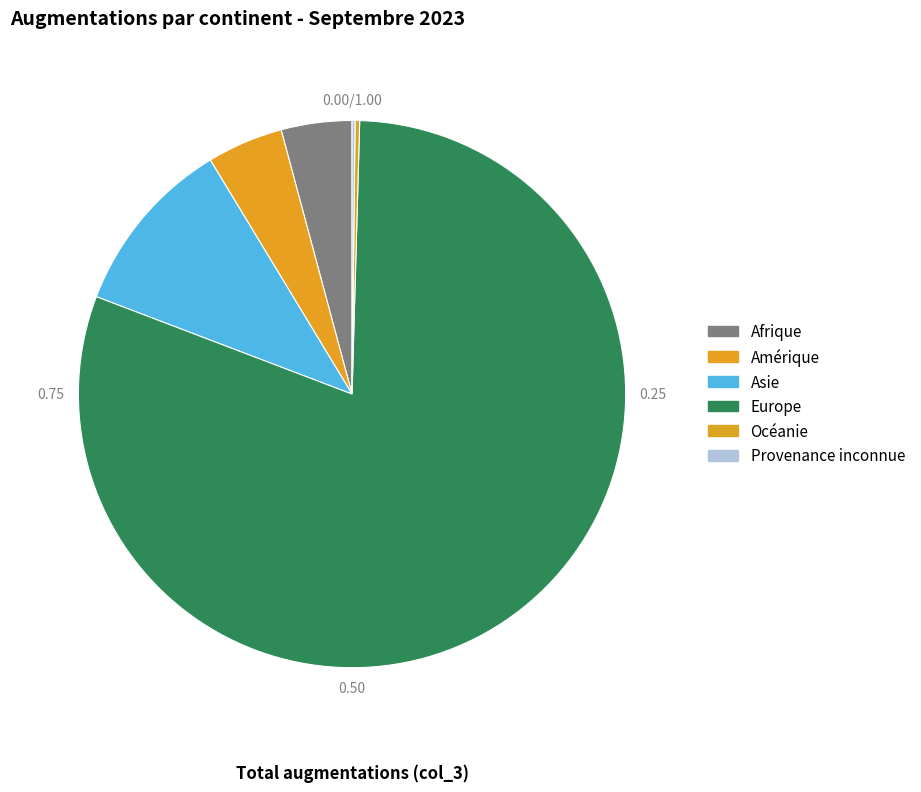

To the nearest percent, what is the average slice percentage?

17%